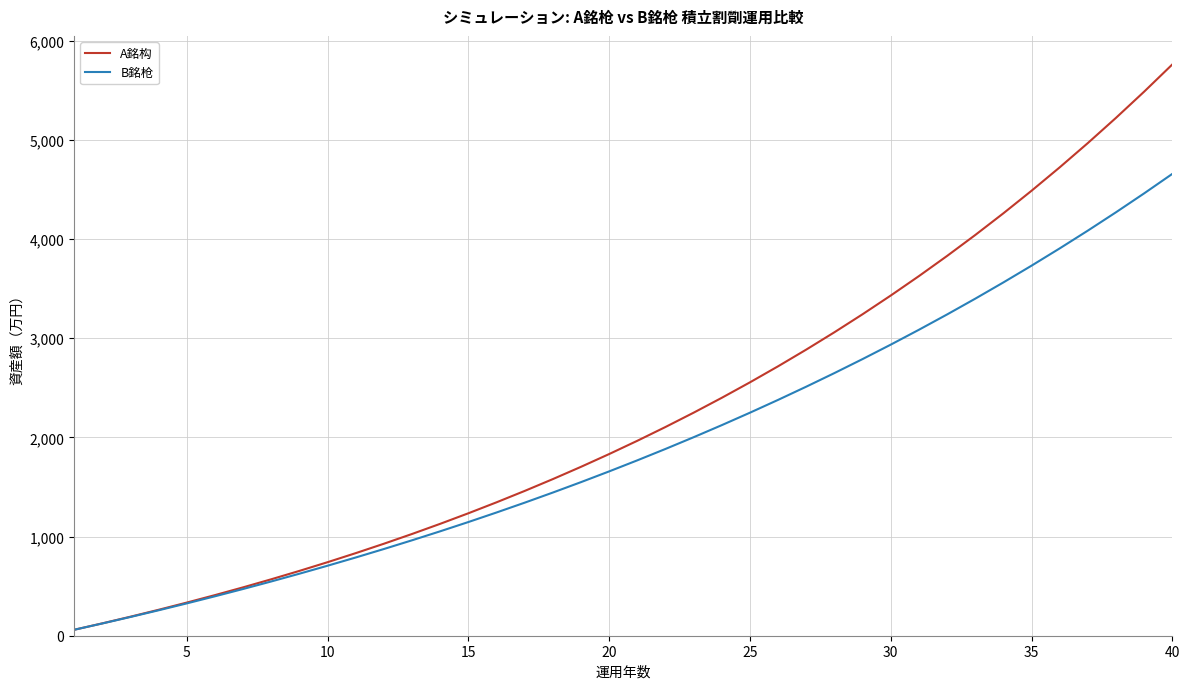

Count the number of categories in the chart.

40